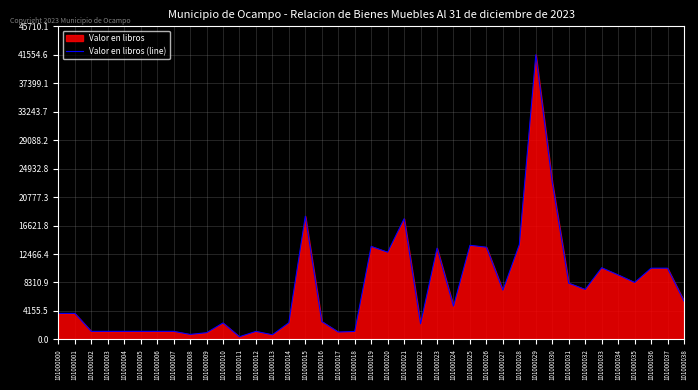

What is the value of the 37th point from the left?

10397.9